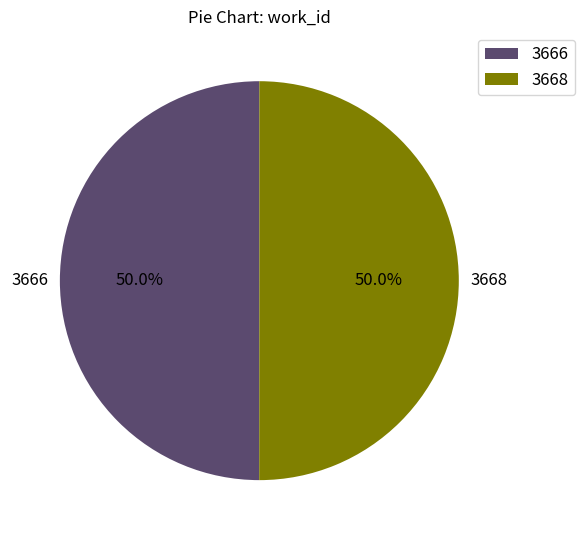

What portion of the pie excludes 3666?

50.0%